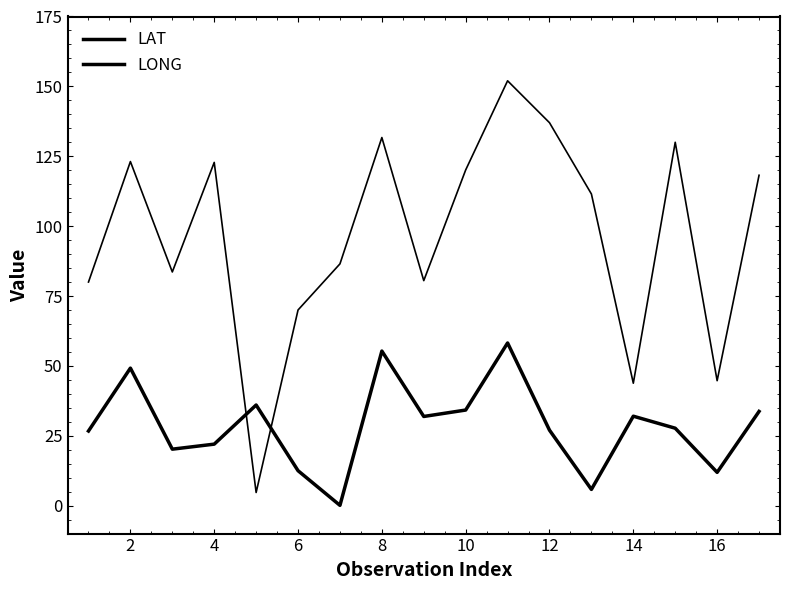

How many lines are shown in the chart?

2